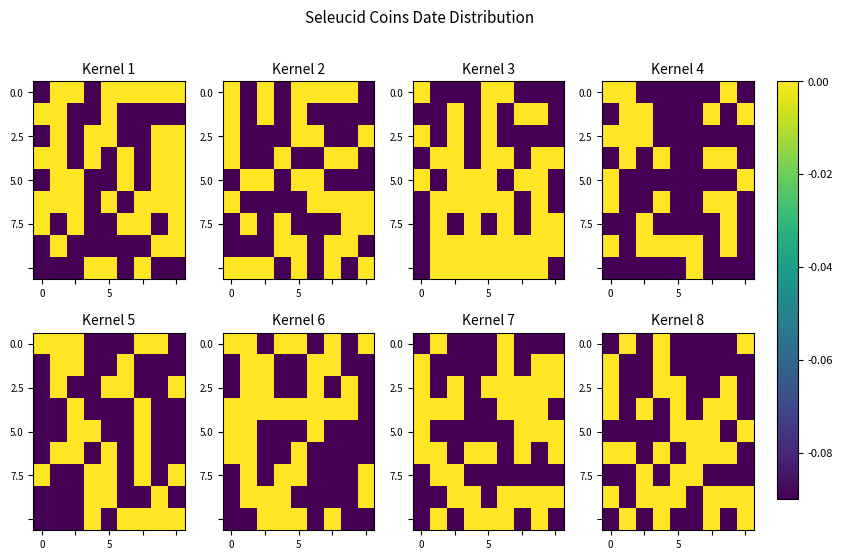

How many categories are shown in the chart?

9